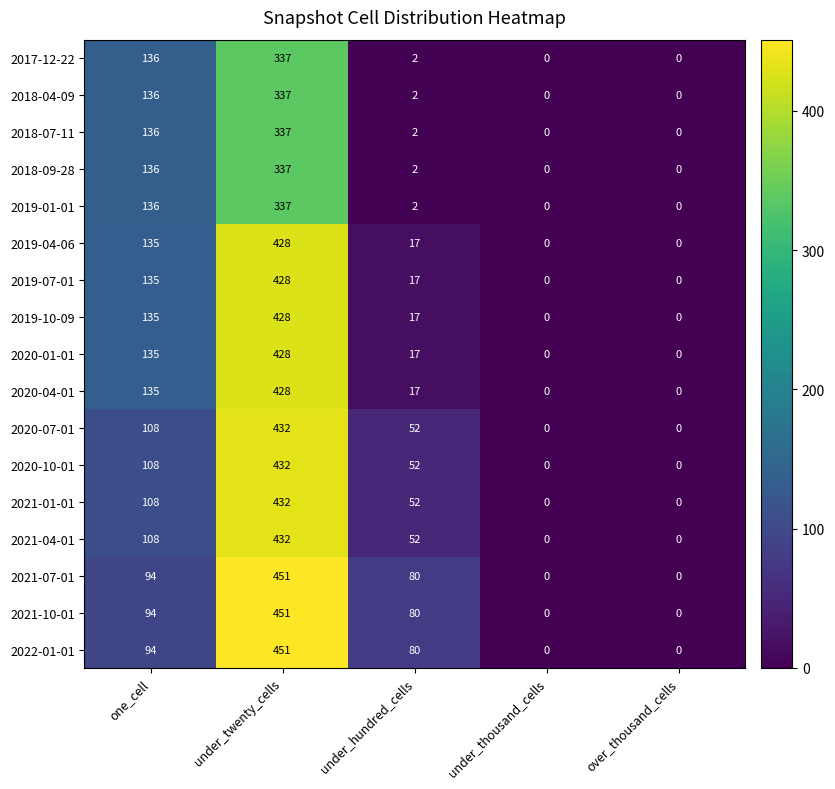

At which category is the sum across all series the highest?

under_twenty_cells